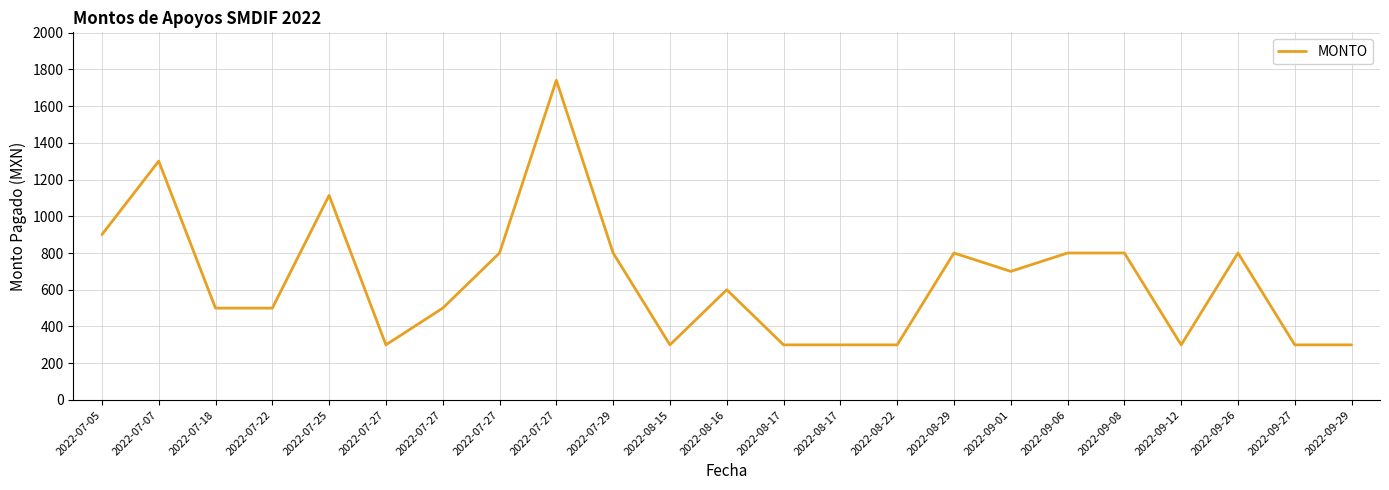

What is the sum of the values at 2022-07-27 and 2022-08-17?

1100.0